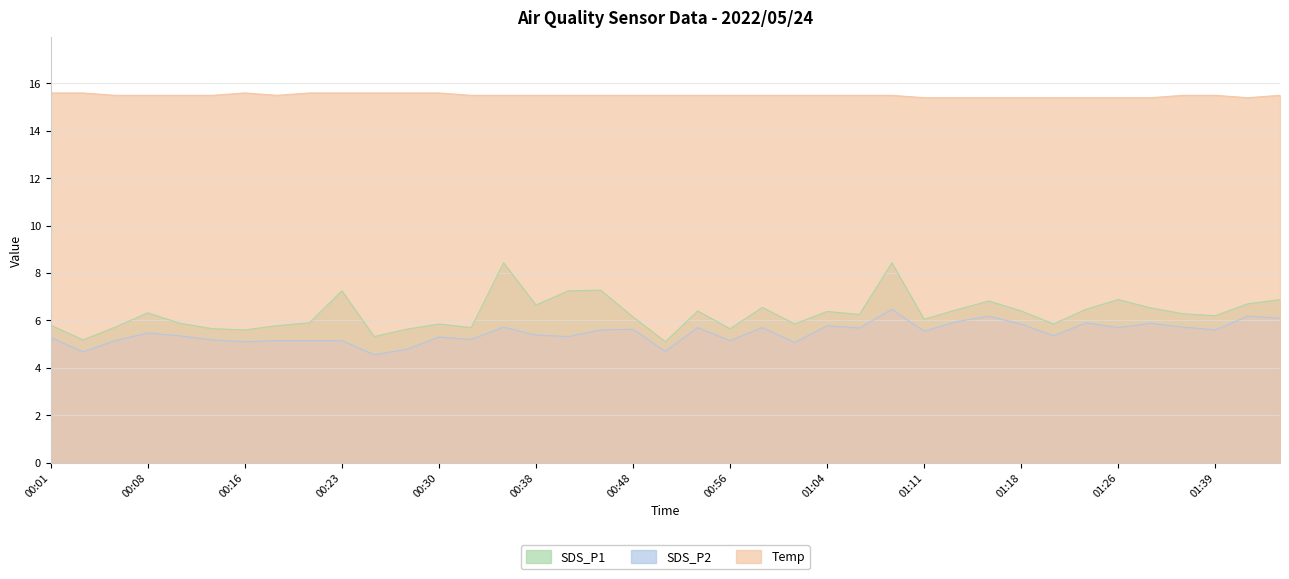

What position from the left is 00:48?

19